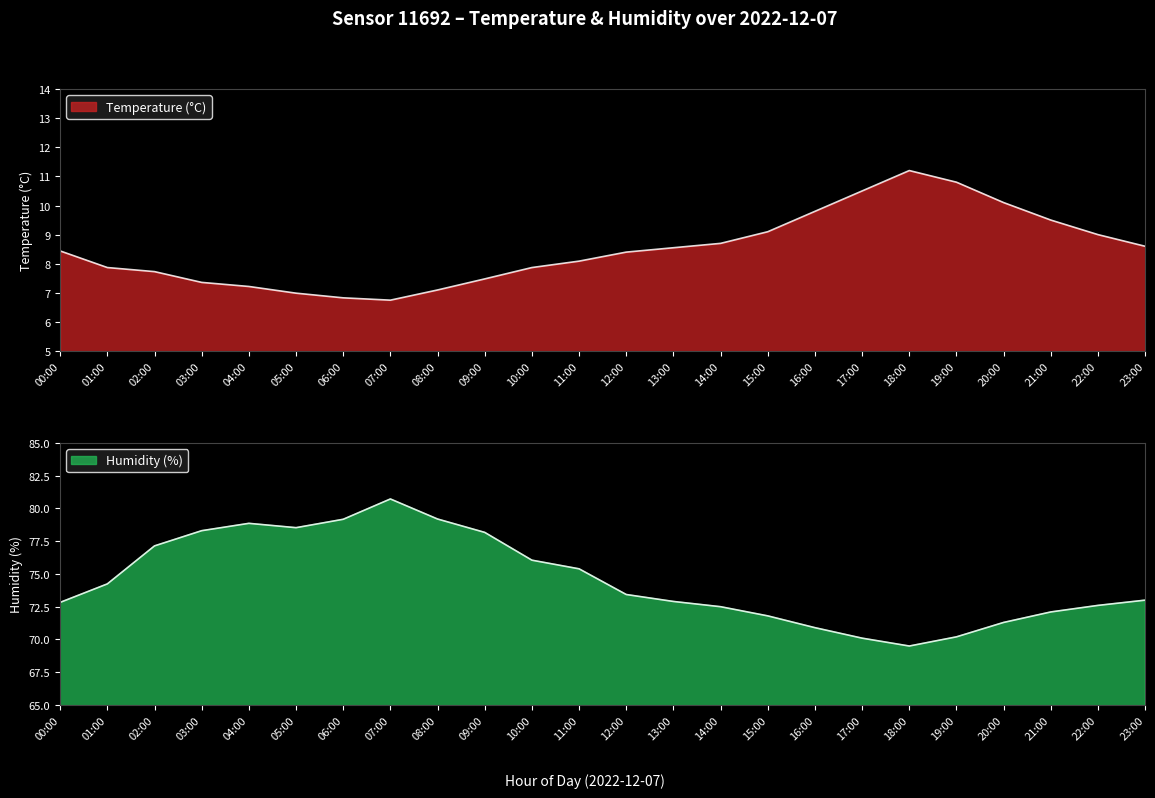

Between 19:00 and 02:00, which is larger?

19:00